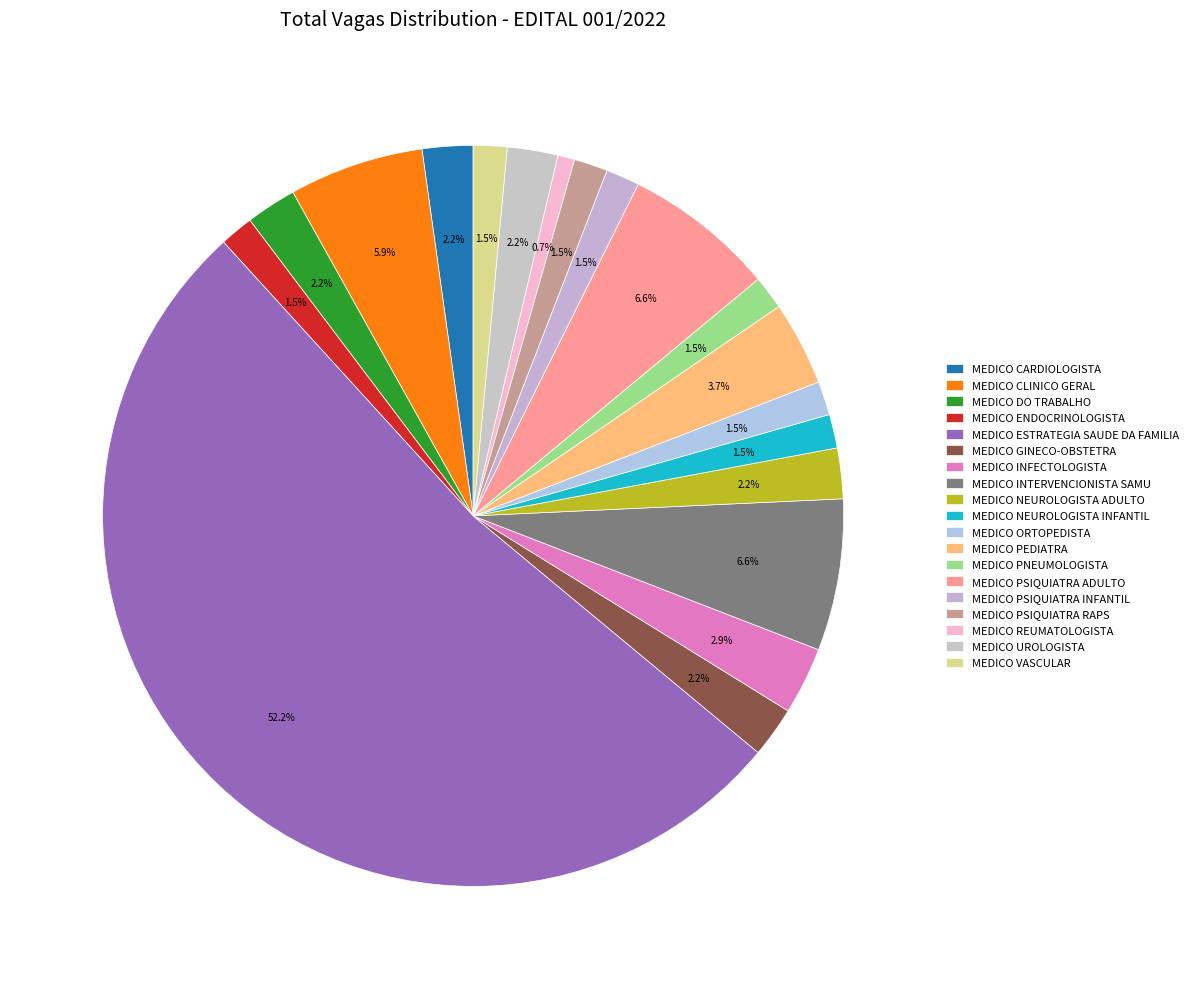

What is the total percentage of MEDICO INFECTOLOGISTA and MEDICO PSIQUIATRA INFANTIL?

4.4%